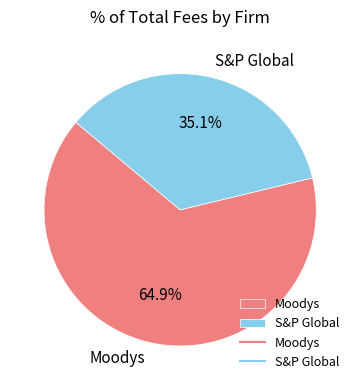

Rank the categories by value from lowest to highest.

S&P Global, Moodys